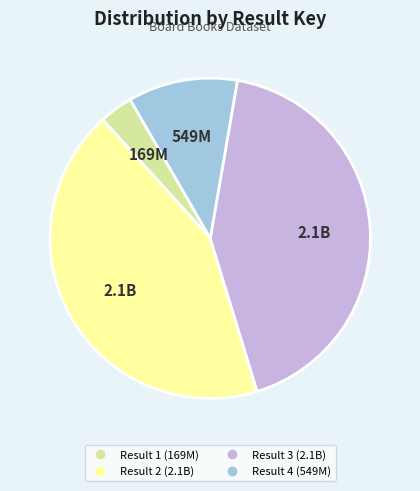

Does any single category account for the majority?

No